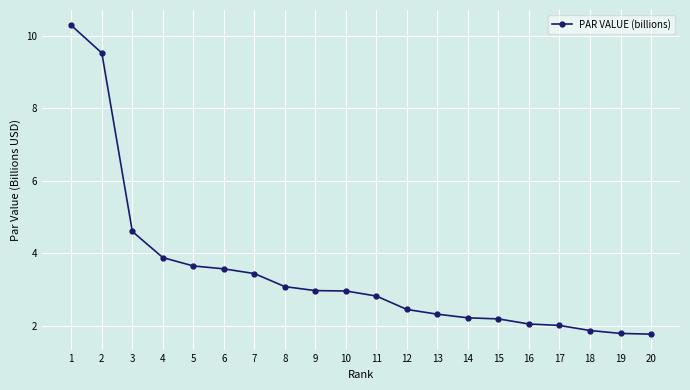

What is the maximum value shown in the chart?

10.3